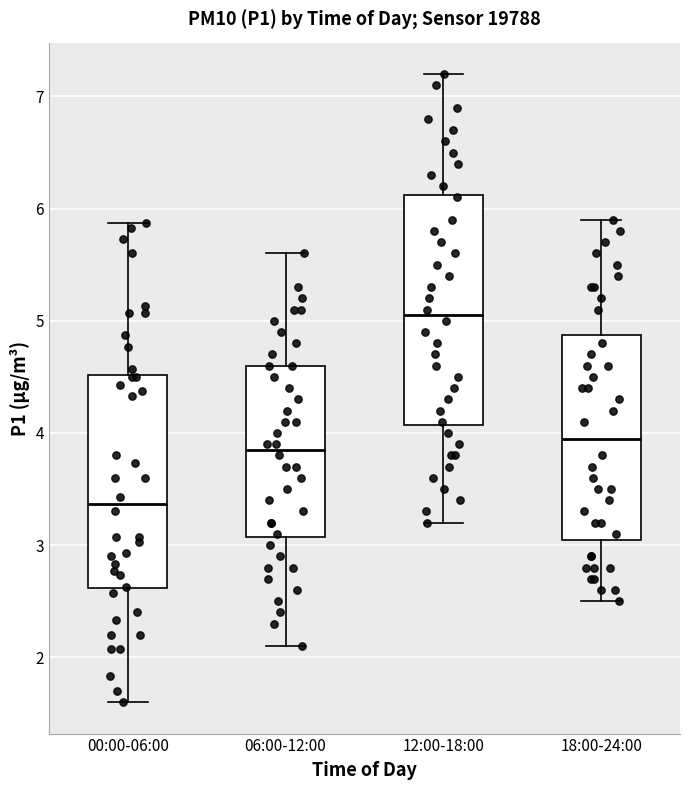

Where is the upper edge of the box for 00:00-06:00 on the y-axis? The values are not printed on the chart, so give them approximately, as read against the axis.

4.5